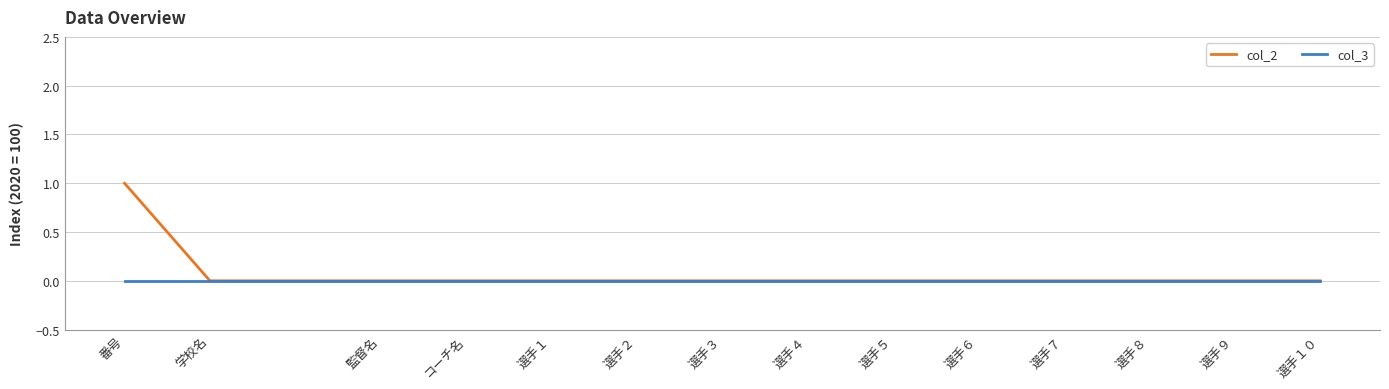

Rank the series by their maximum value, from highest to lowest.

col_2, col_3